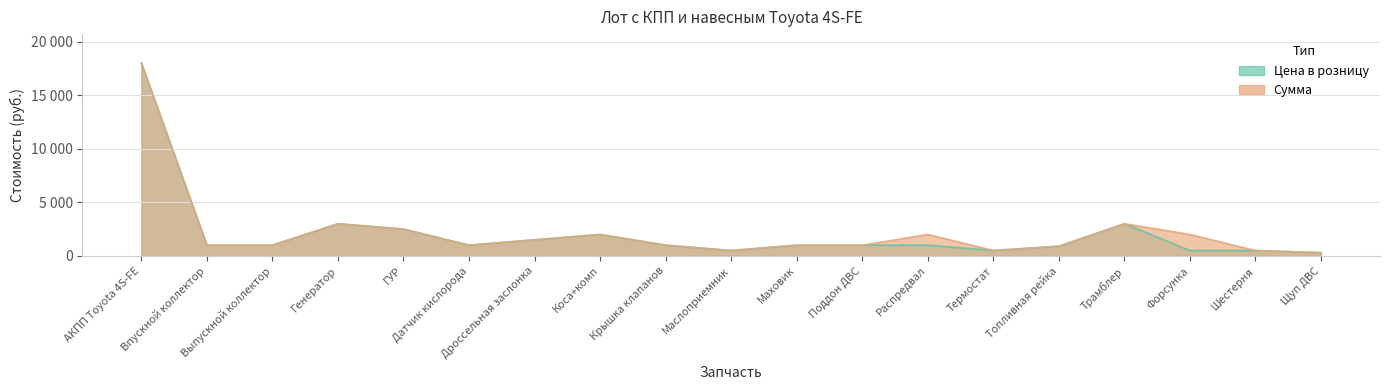

How many lines are shown in the chart?

2